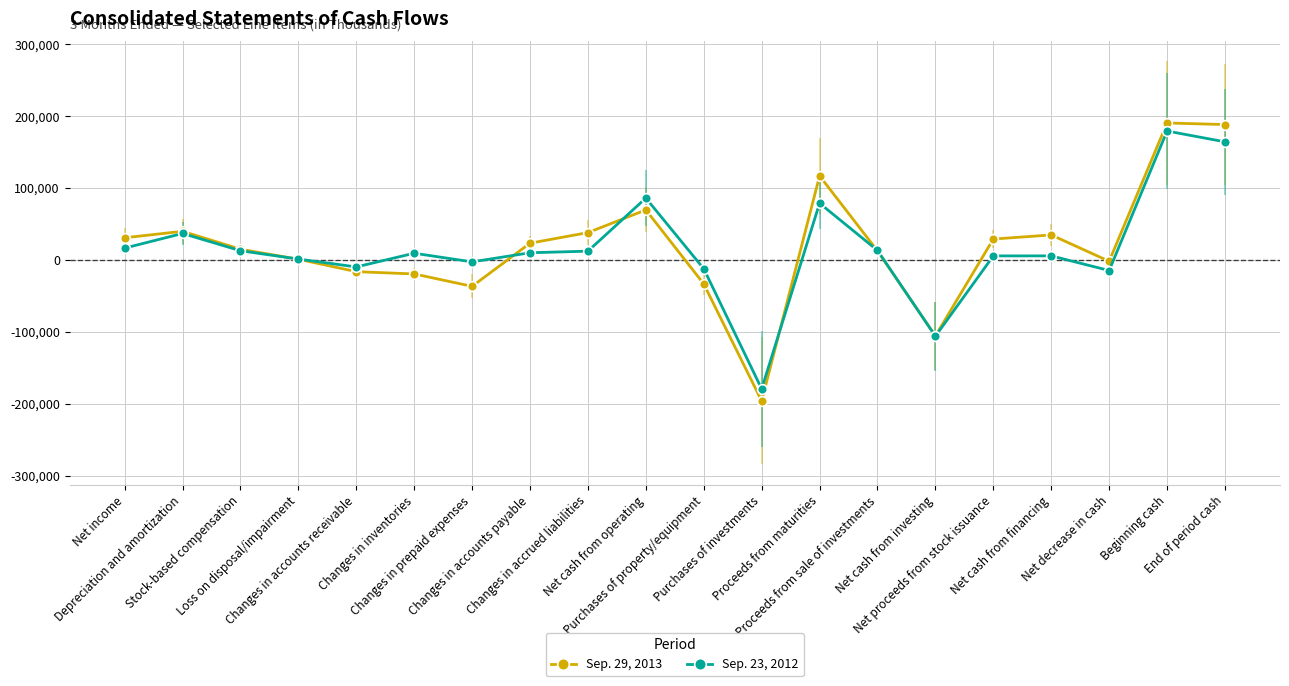

How many series are shown in this chart?

2